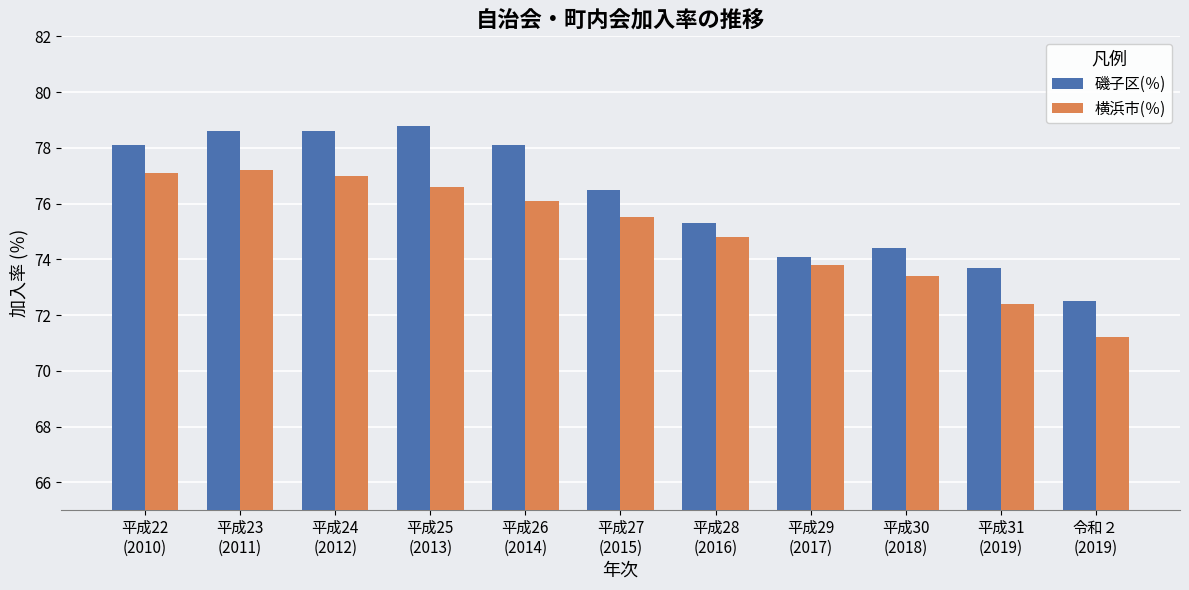

At which label is 横浜市(％) closest to 74?

平成29
(2017)